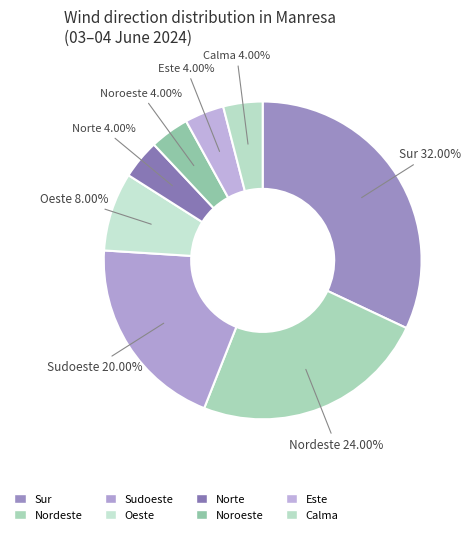

How many slices are in this pie chart?

8